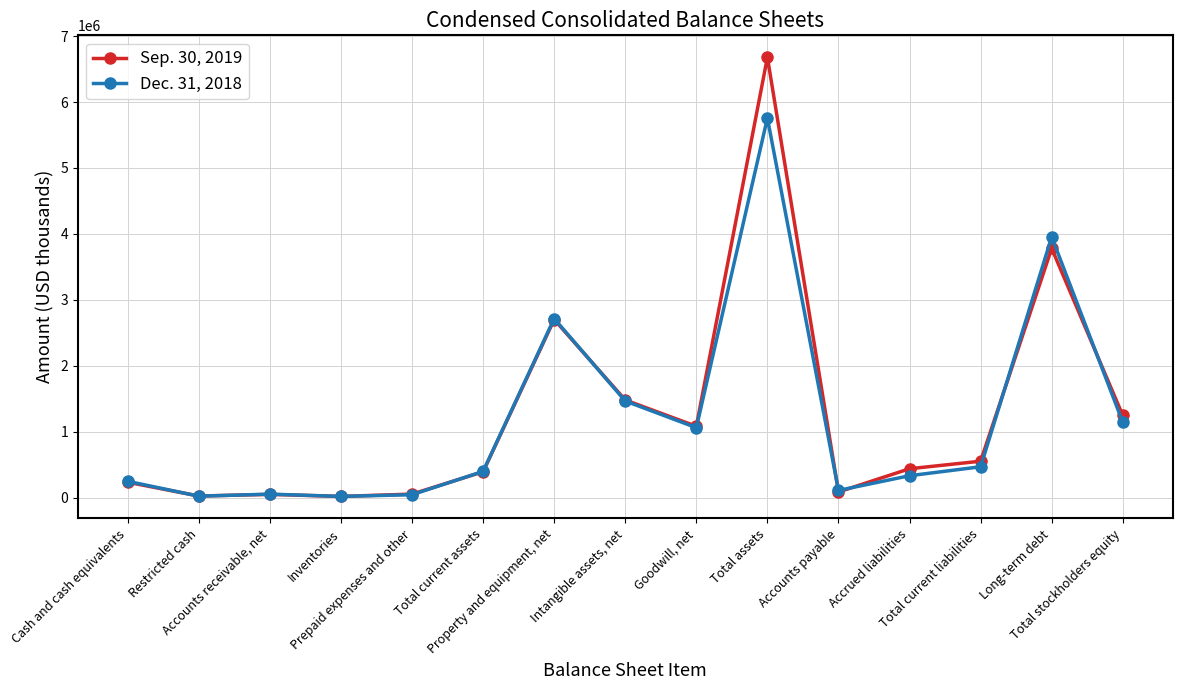

What is the minimum value shown in the chart?

20060